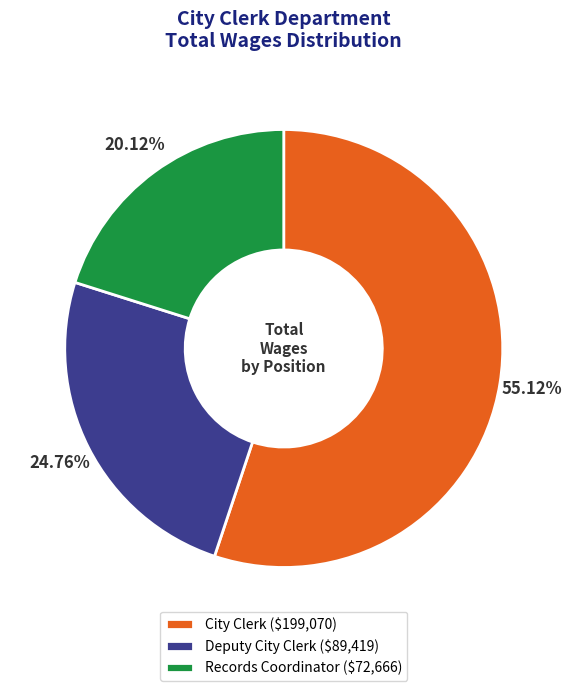

Is it true that City Clerk is 48% of the pie?

False